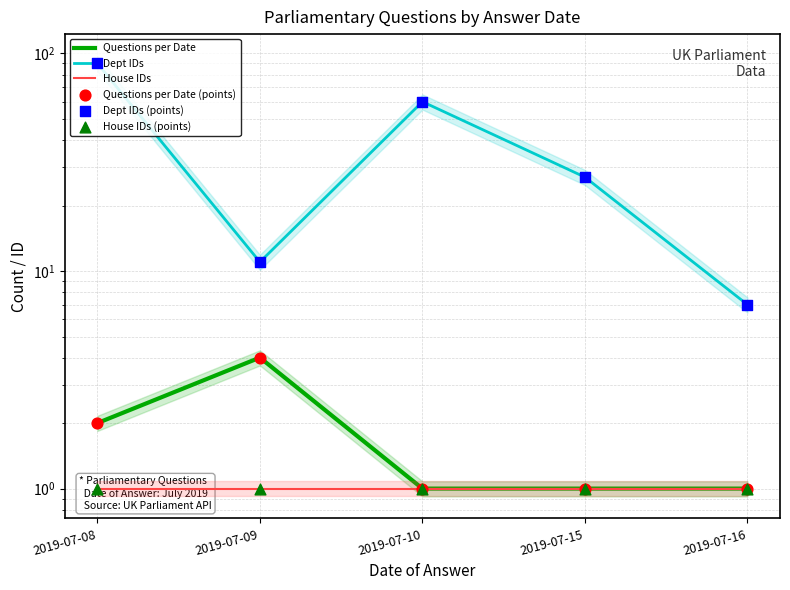

What are all the series names shown in the legend?

Questions per Date, Dept IDs, House IDs, Questions per Date (points), Dept IDs (points), House IDs (points)